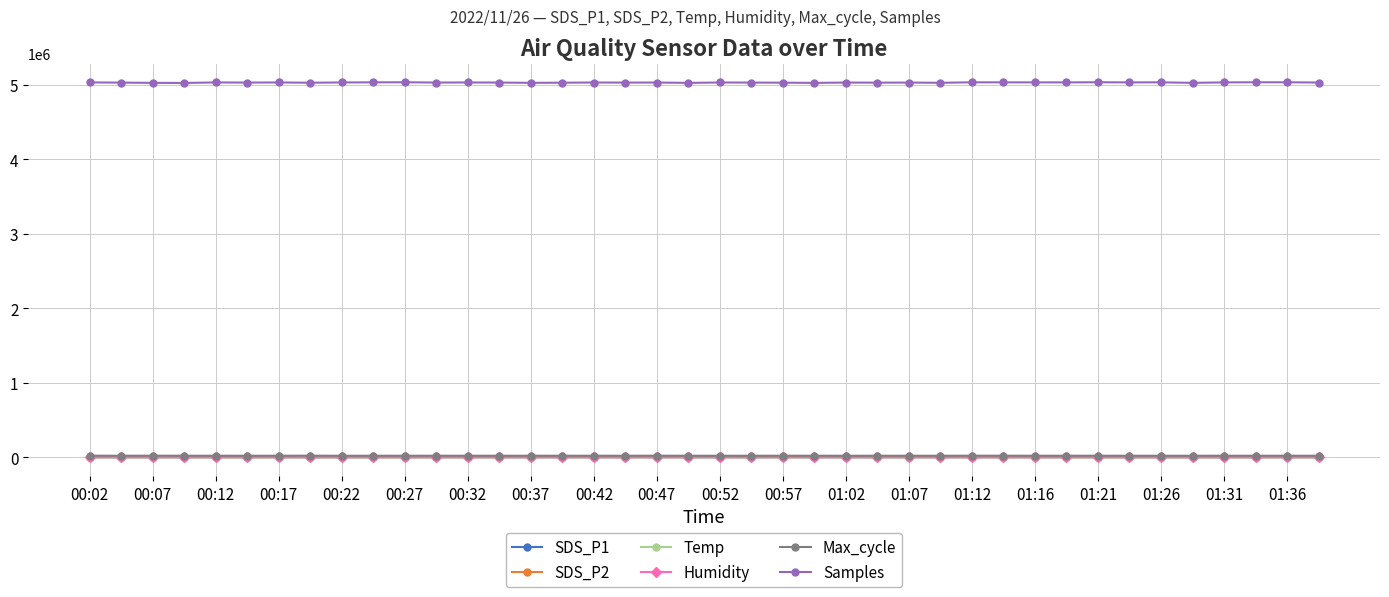

Which series has the largest total across all categories?

Samples